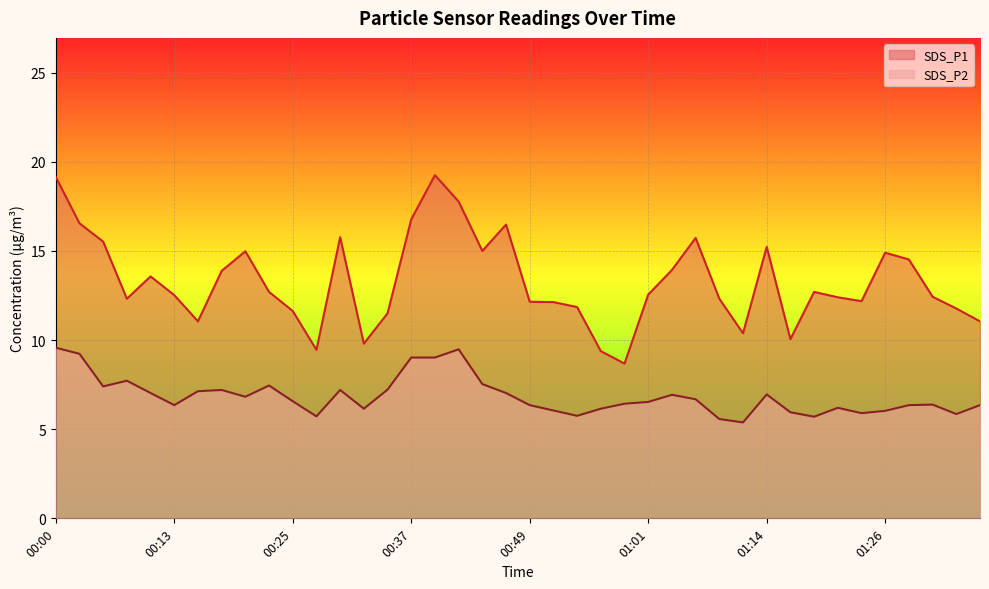

Where does the SDS_P2 series first go above 6?

00:00